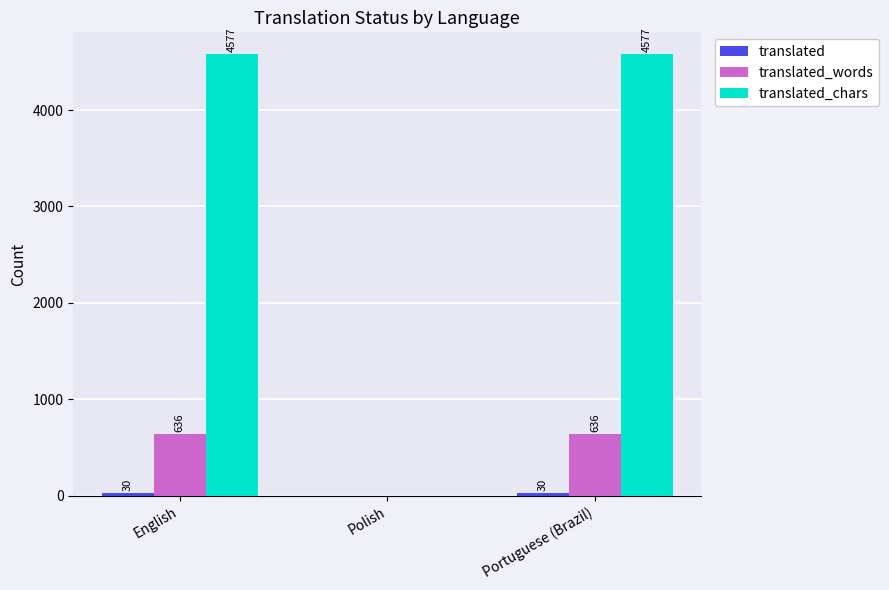

List the series in order of their peak value, lowest first.

translated, translated_words, translated_chars